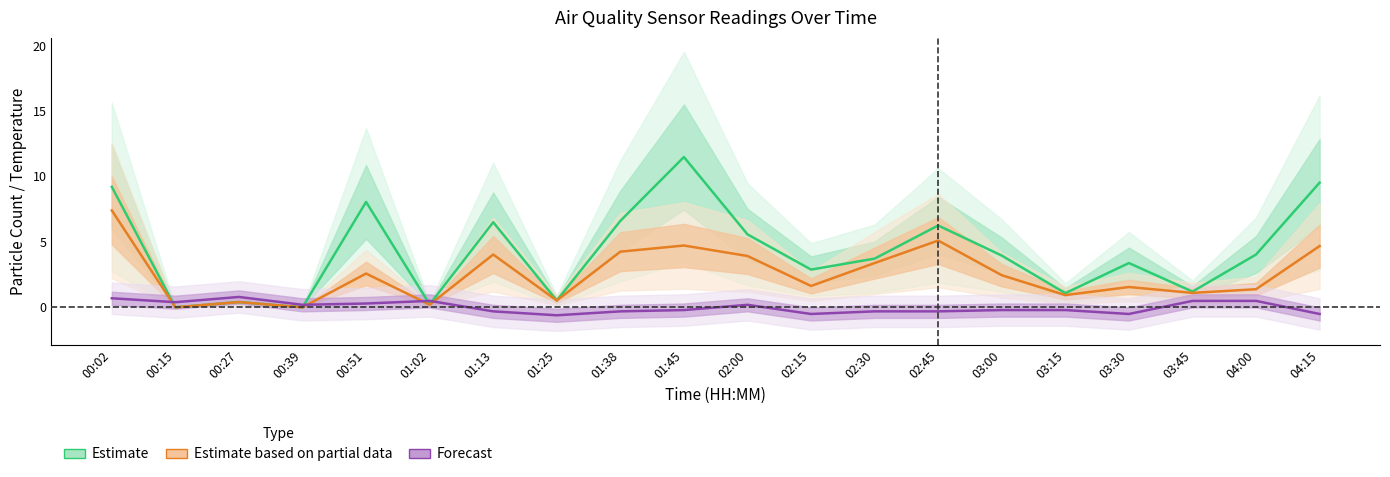

Reading left to right, what are all the values shown in this chart?

Estimate (SDS_P1): 00:02=9.2	00:15=0.0	00:27=0.4	00:39=0.0	00:51=8.1	01:02=0.2	01:13=6.5	01:25=0.5	01:38=6.6	01:45=11.5	02:00=5.6	02:15=2.9	02:30=3.7	02:45=6.2	03:00=4.0	03:15=1.1	03:30=3.4	03:45=1.2	04:00=4.0	04:15=9.5
Estimate based on partial data (SDS_P2): 00:02=7.4	00:15=0.0	00:27=0.4	00:39=0.0	00:51=2.6	01:02=0.2	01:13=4.0	01:25=0.5	01:38=4.2	01:45=4.7	02:00=3.9	02:15=1.6	02:30=3.4	02:45=5.1	03:00=2.5	03:15=0.9	03:30=1.6	03:45=1.1	04:00=1.4	04:15=4.7
Forecast (Temp normalized): 00:02=0.7	00:15=0.4	00:27=0.8	00:39=0.2	00:51=0.3	01:02=0.5	01:13=-0.3	01:25=-0.6	01:38=-0.3	01:45=-0.2	02:00=0.2	02:15=-0.5	02:30=-0.3	02:45=-0.3	03:00=-0.2	03:15=-0.2	03:30=-0.5	03:45=0.5	04:00=0.5	04:15=-0.5